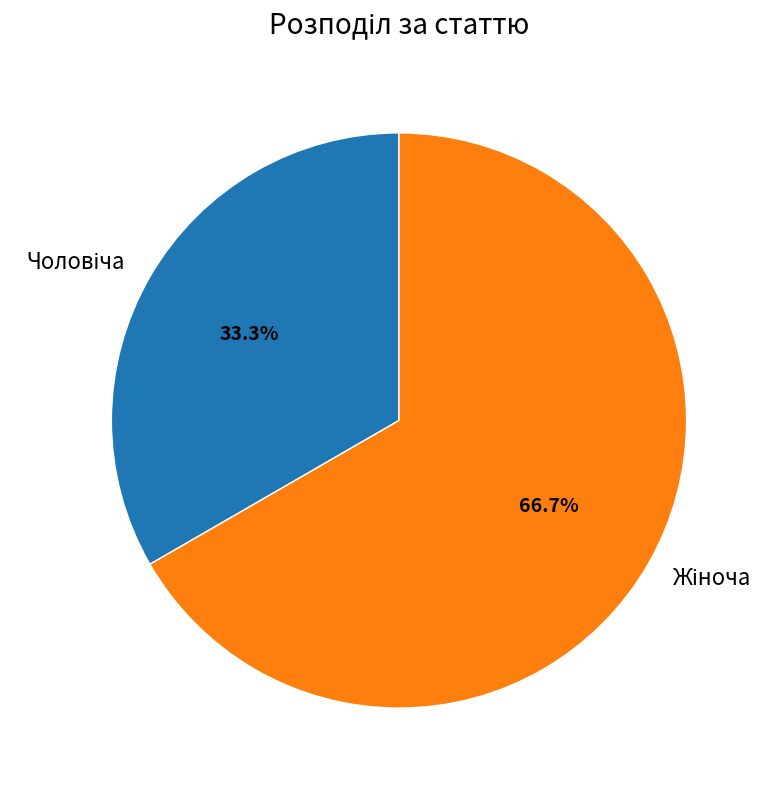

Is there a majority slice in this chart?

Yes